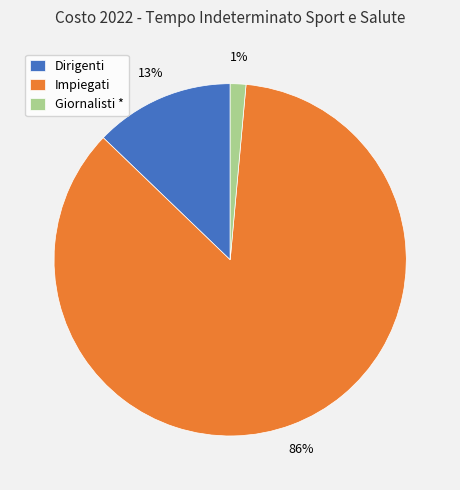

How many slices are in this pie chart?

3